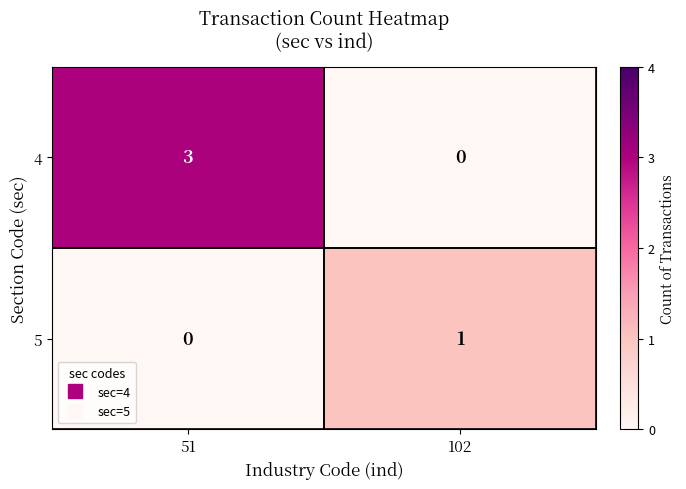

What is the difference between the highest and lowest values at 51?

3